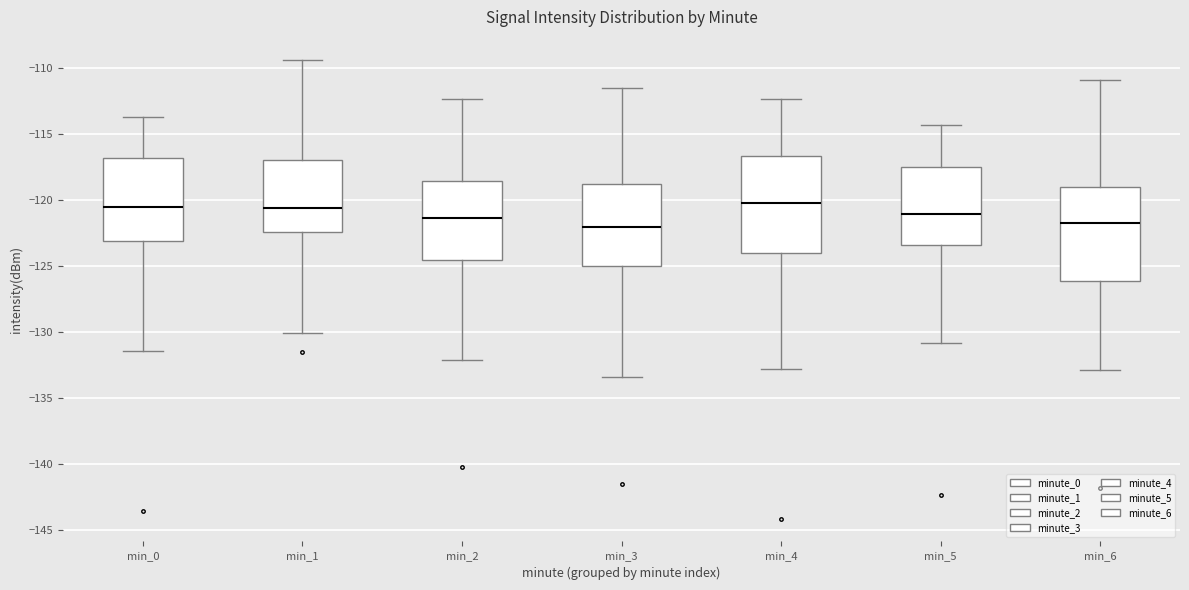

Reading left to right, read every box against the y-axis: the position of its median line, the range the box covers, and the ends of its whiskers. The values are not printed on the chart, so give them approximately, as read against the axis.

min_0: median -120.5, box -123.0 to -117.0, whiskers -131.5 to -114.0
min_1: median -120.5, box -122.5 to -117.0, whiskers -130.0 to -109.5
min_2: median -121.5, box -124.5 to -118.5, whiskers -132.0 to -112.5
min_3: median -122.0, box -125.0 to -119.0, whiskers -133.5 to -111.5
min_4: median -120.0, box -124.0 to -116.5, whiskers -133.0 to -112.5
min_5: median -121.0, box -123.5 to -117.5, whiskers -131.0 to -114.5
min_6: median -121.5, box -126.0 to -119.0, whiskers -133.0 to -111.0